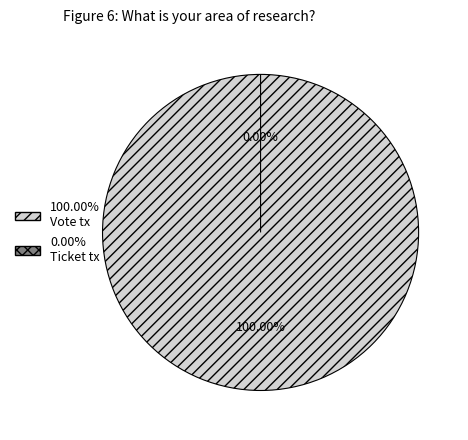

How many slices are in this pie chart?

2